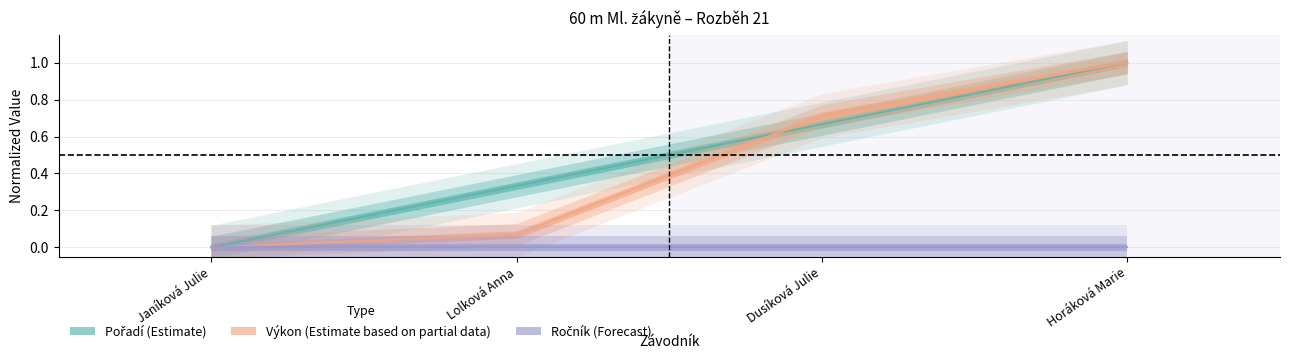

What position from the left is Dusíková Julie?

3